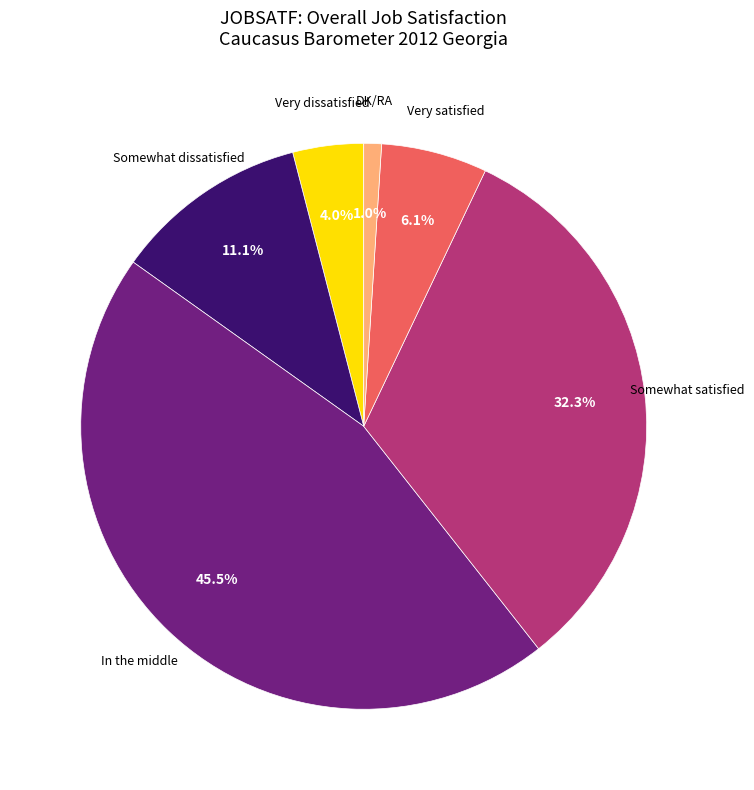

Is there any slice that represents more than half of the pie?

No